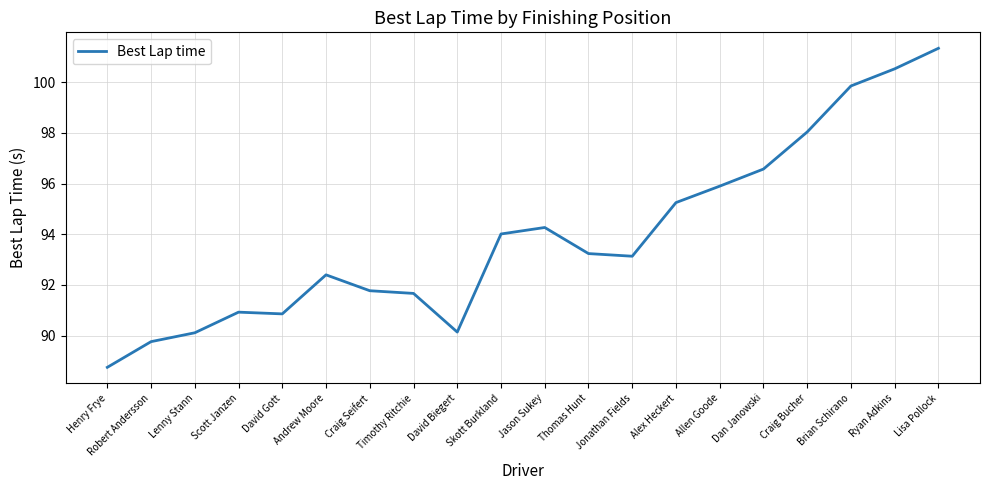

What is the average value?

93.9